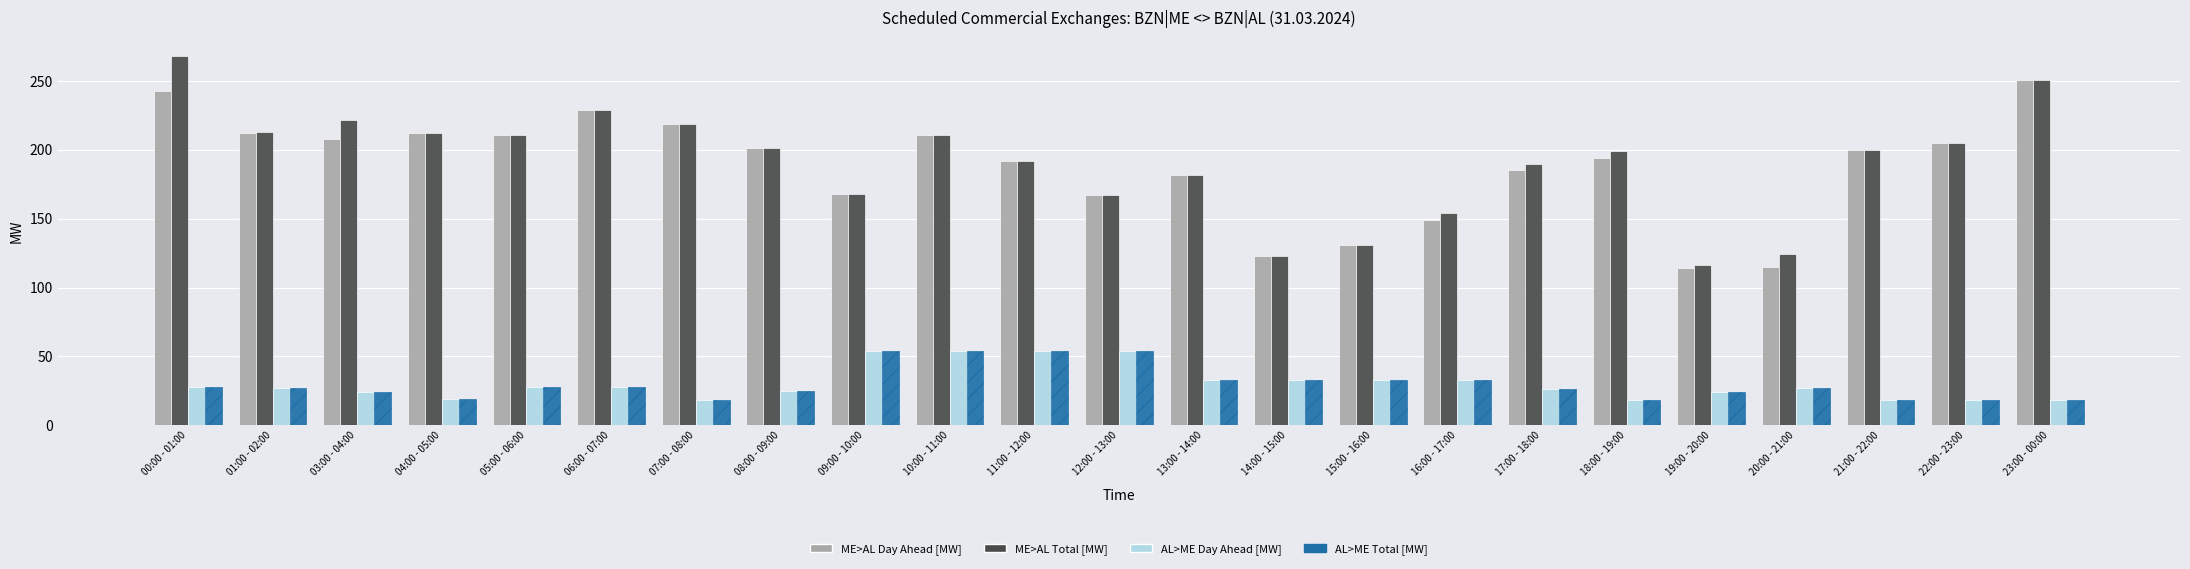

Which series has the widest spread of values?

ME>AL Total [MW]